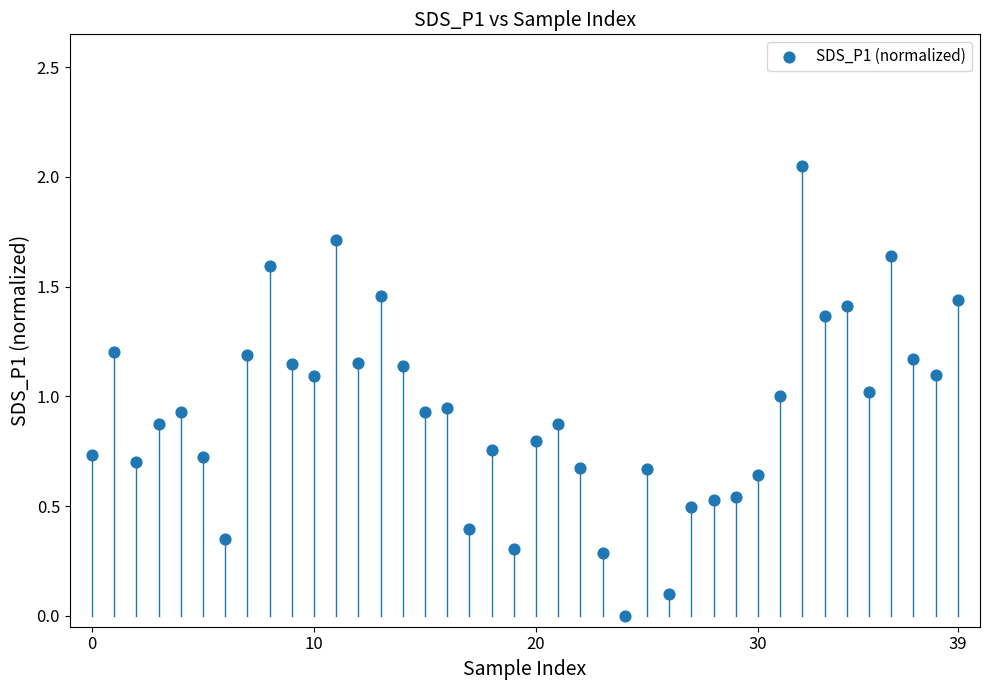

Count the number of points in this scatter plot.

40